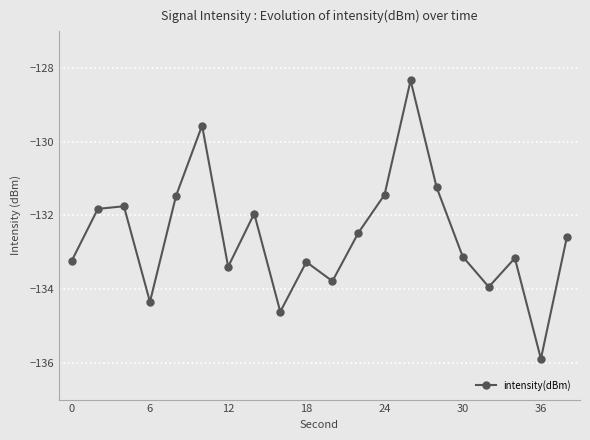

What is the maximum value shown in the chart?

-128.3